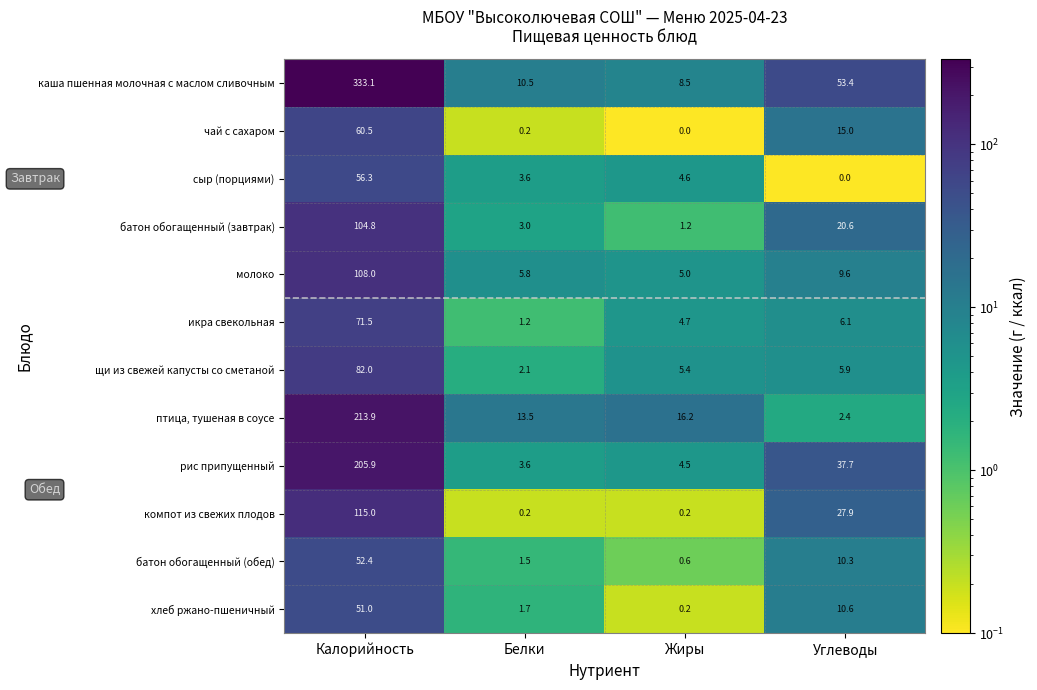

True or false: рис припущенный has a value of 4.5 at Жиры.

True